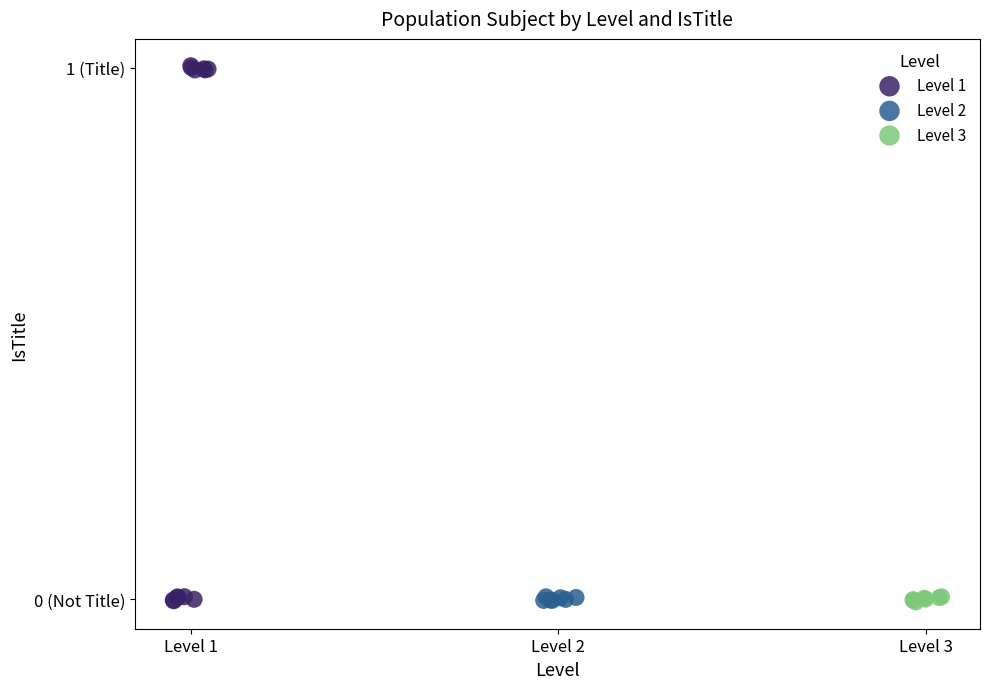

What are all the series names shown in the legend?

Level 1, Level 2, Level 3